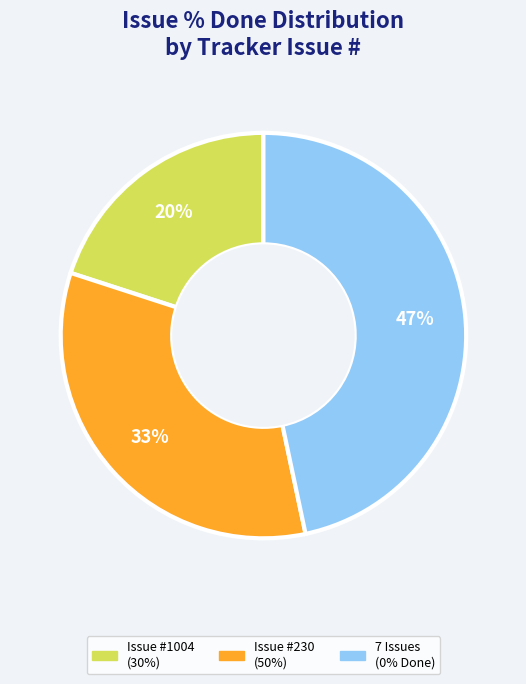

How many segments does this pie chart have?

3